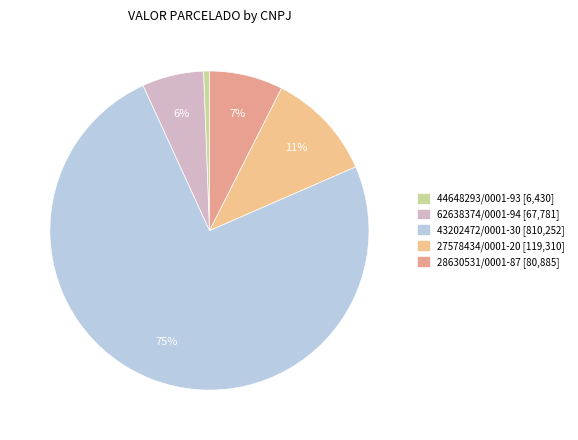

Does 43202472/0001-30 represent more than half of the total?

Yes